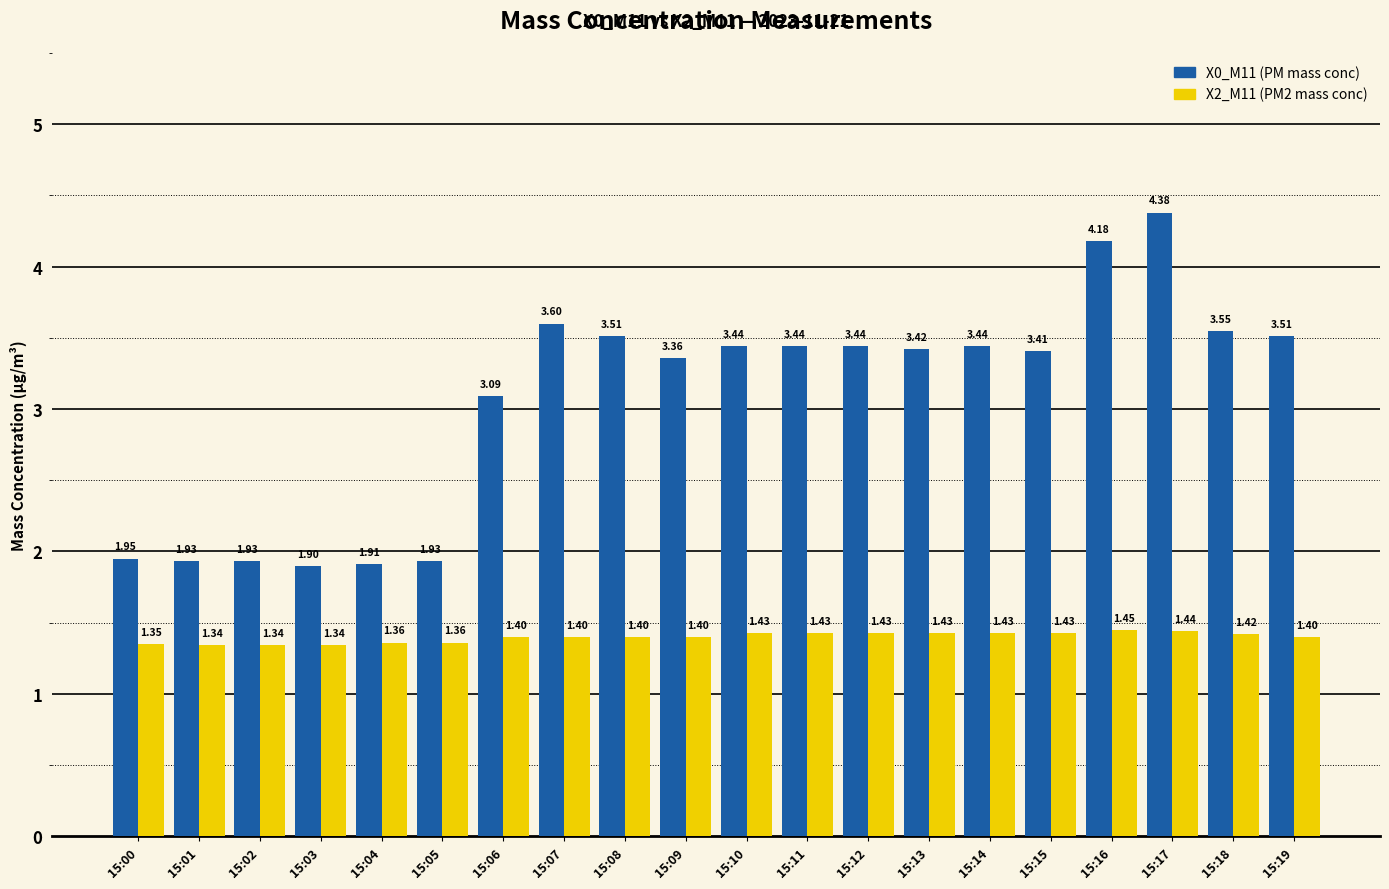

Rank the series at 15:05 from highest to lowest value.

X0_M11 (PM mass conc), X2_M11 (PM2 mass conc)